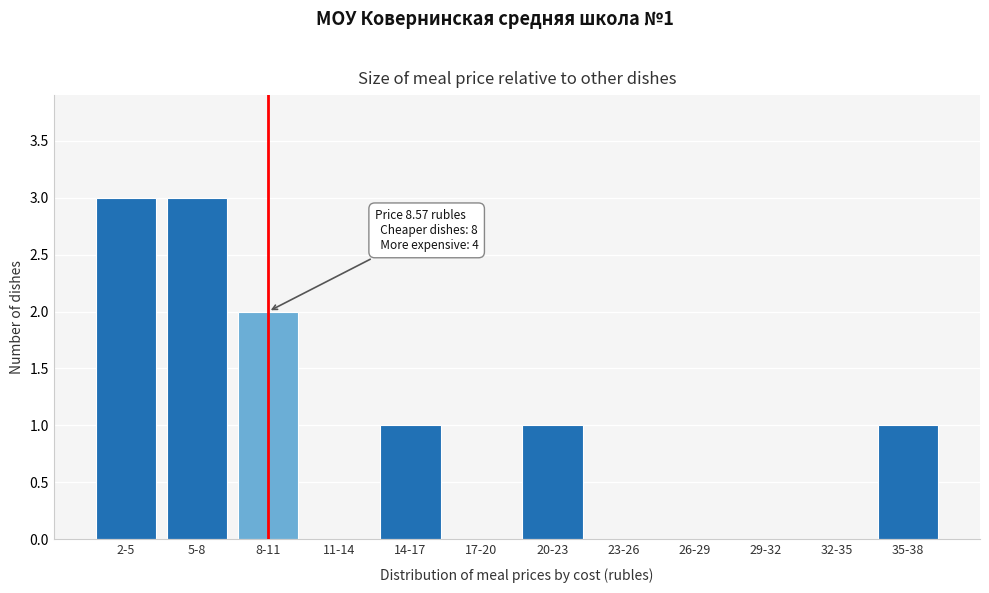

Reading right to left, what are all the values shown in this chart?

35-38=1	32-35=0	29-32=0	26-29=0	23-26=0	20-23=1	17-20=0	14-17=1	11-14=0	8-11=2	5-8=3	2-5=3